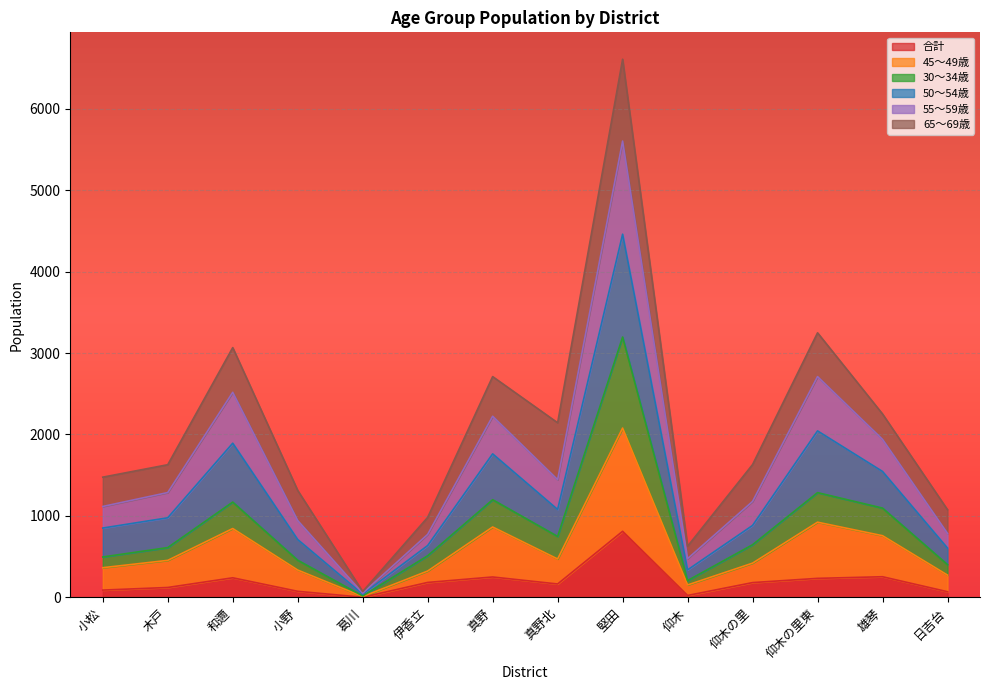

What is the label of the 11th point from the right?

小野